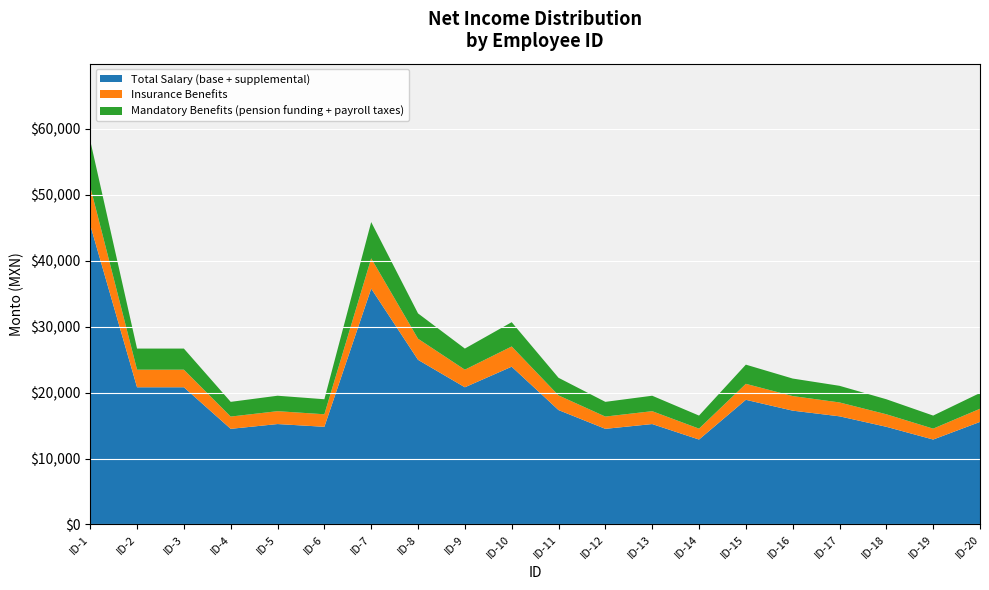

Reading left to right, list all the values displayed in this chart.

1=58212.0	2=26664.7	3=26664.7	4=18587.5	5=19516.9	6=18983.5	7=45842.0	8=31997.7	9=26664.7	10=30664.5	11=22235.0	12=18587.5	13=19516.9	14=16507.4	15=24228.3	16=22121.5	17=21020.3	18=18983.5	19=16507.4	20=19932.7